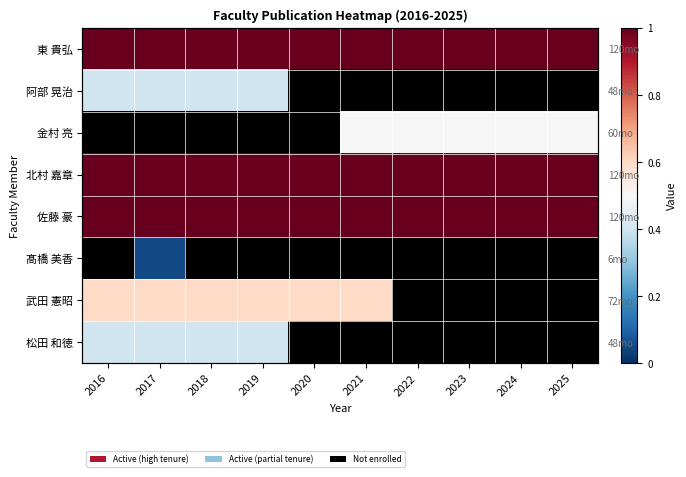

Rank the series at 2025 from lowest to highest value.

阿部 晃治, 髙橋 美香, 武田 憲昭, 松田 和徳, 金村 亮, 東 貴弘, 北村 嘉章, 佐藤 豪